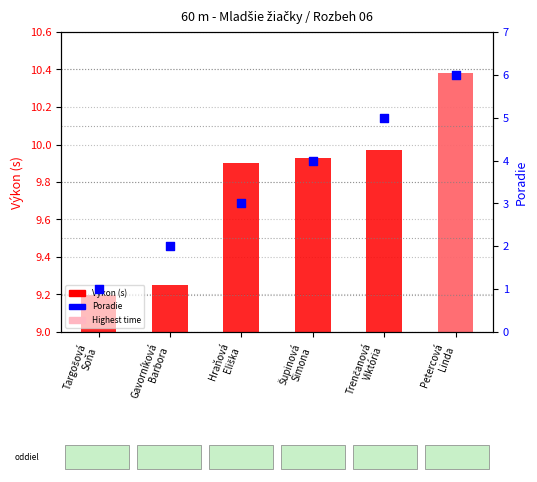

Which series has the widest spread of Y values?

Poradie